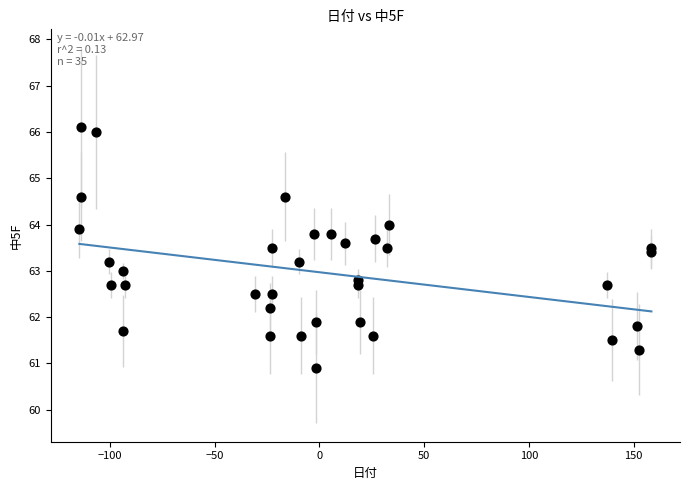

What is the range of X values (max minus min)?

273.0